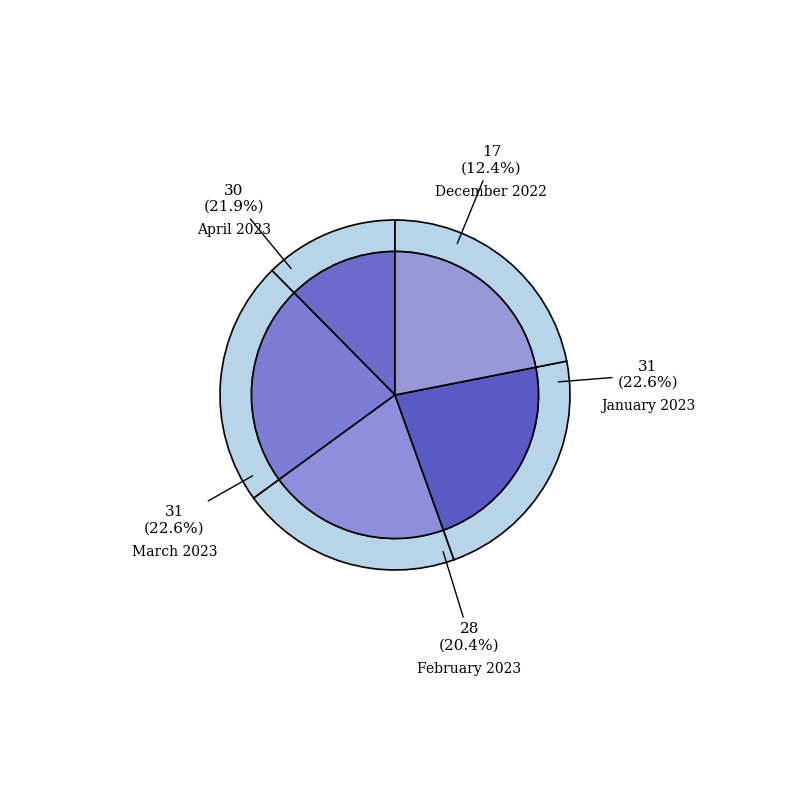

Approximately how many times larger is the value at March 2023 compared to February 2023?

1.1